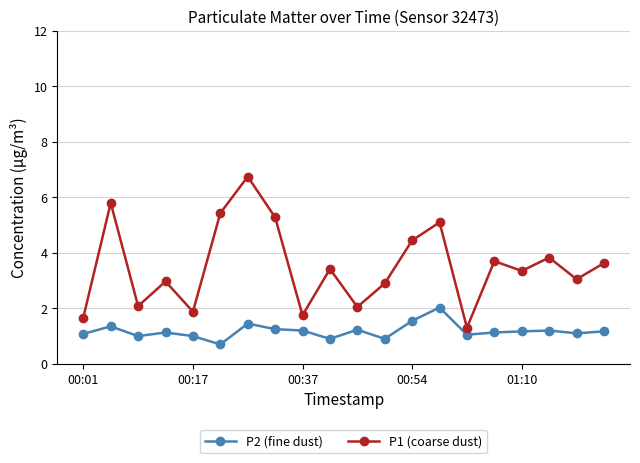

True or false: P1 (coarse dust) has more than 0 interior local peaks.

True